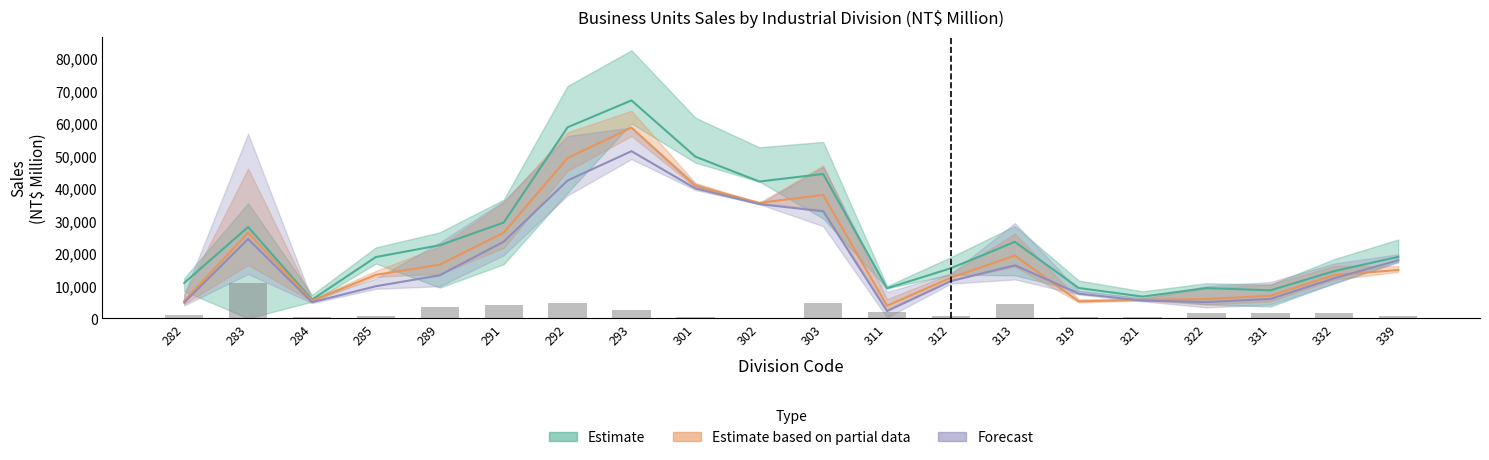

What is the difference between the Apr 2024 Sales values at 301 and 321?

35068